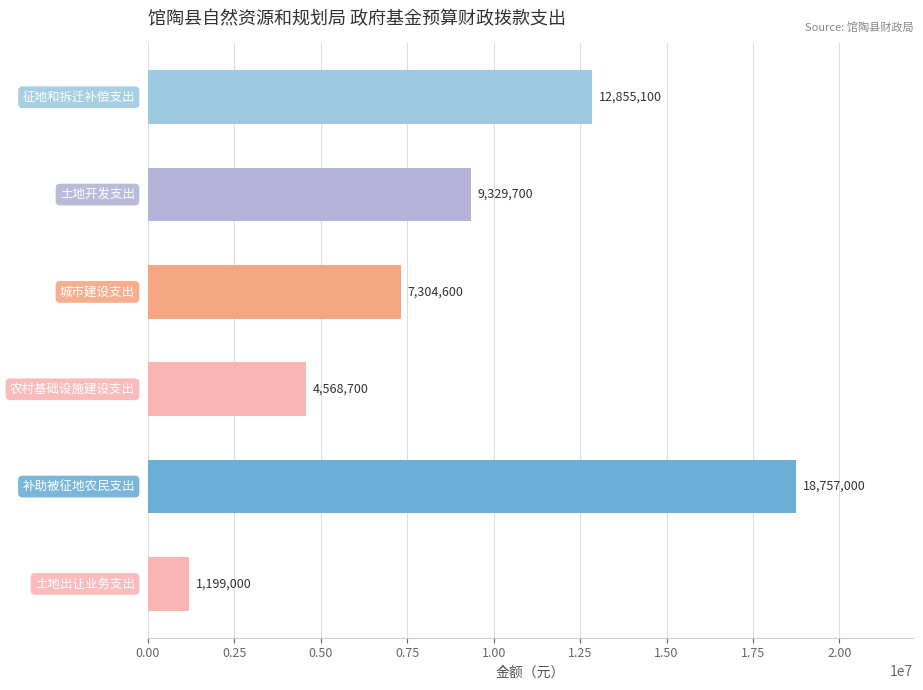

What is the maximum value shown in the chart?

18757000